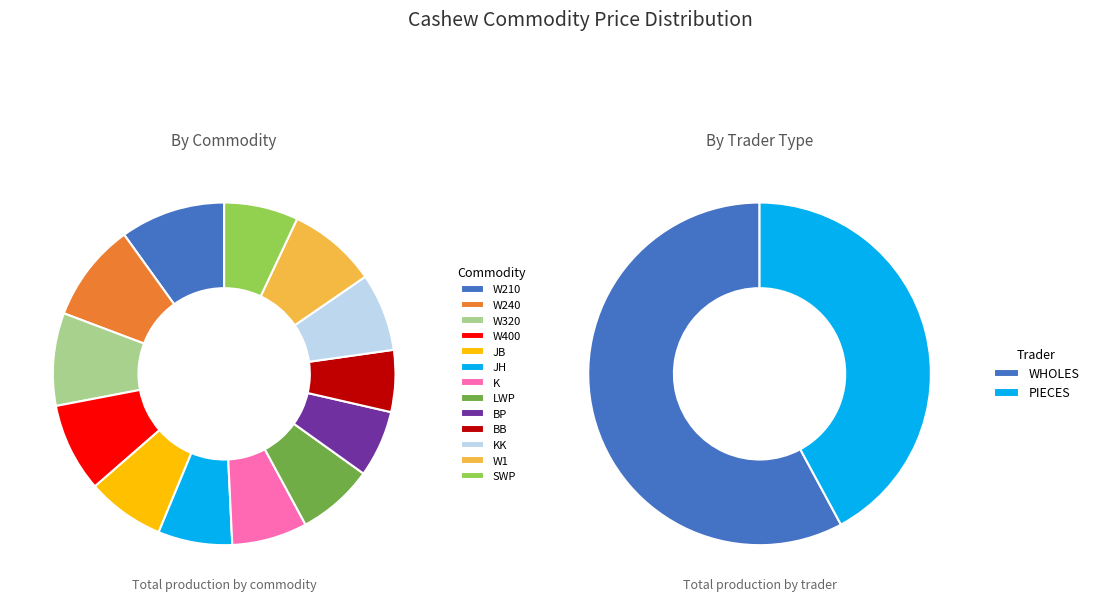

Which category has the smallest portion of the pie?

BB